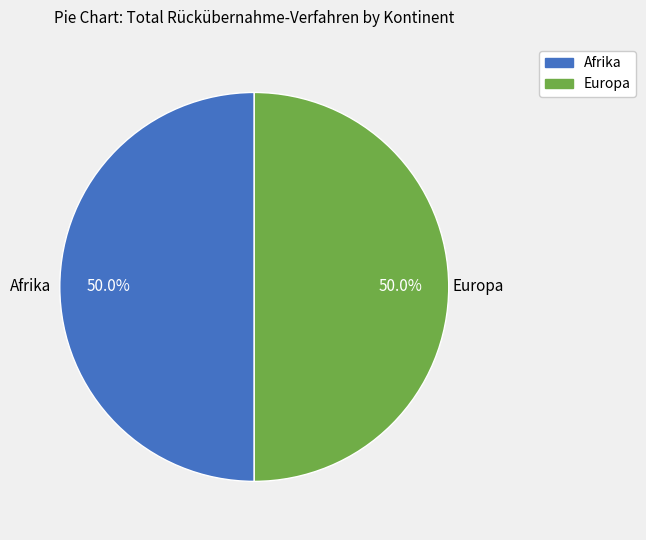

How many slices are in this pie chart?

2